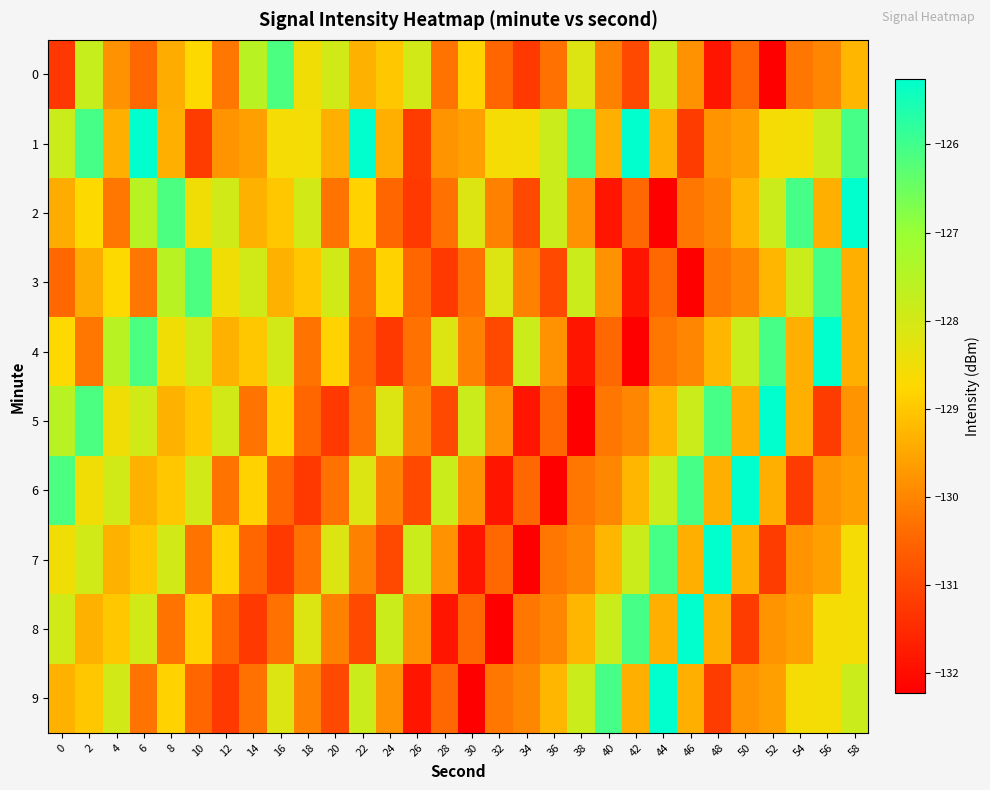

Which series has the largest total across all categories?

1